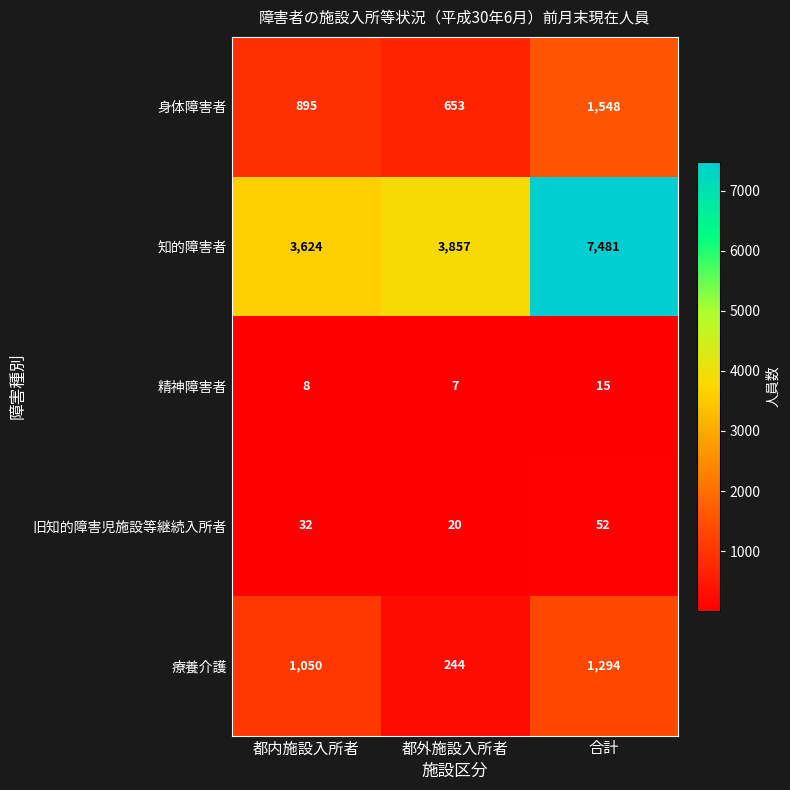

Reading left to right, extract all data points from this chart.

身体障害者: 895	653	1548
知的障害者: 3624	3857	7481
精神障害者: 8	7	15
旧知的障害児施設等継続入所者: 32	20	52
療養介護: 1050	244	1294